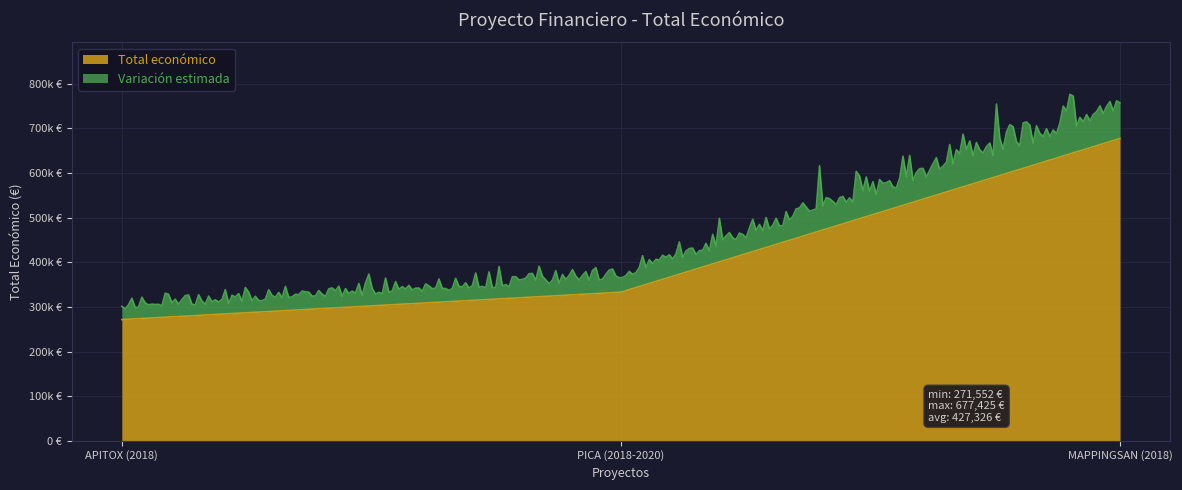

At which label is the value closest to 474488?

PICA (2018-2020)